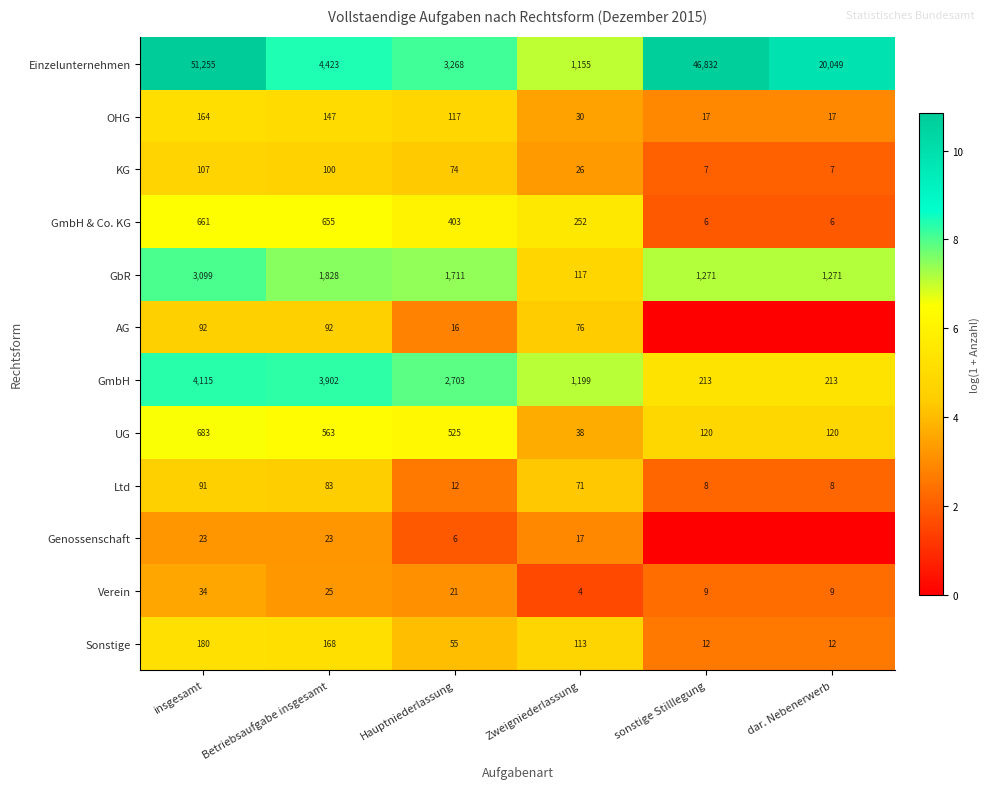

At which category is the sum across all series the highest?

insgesamt